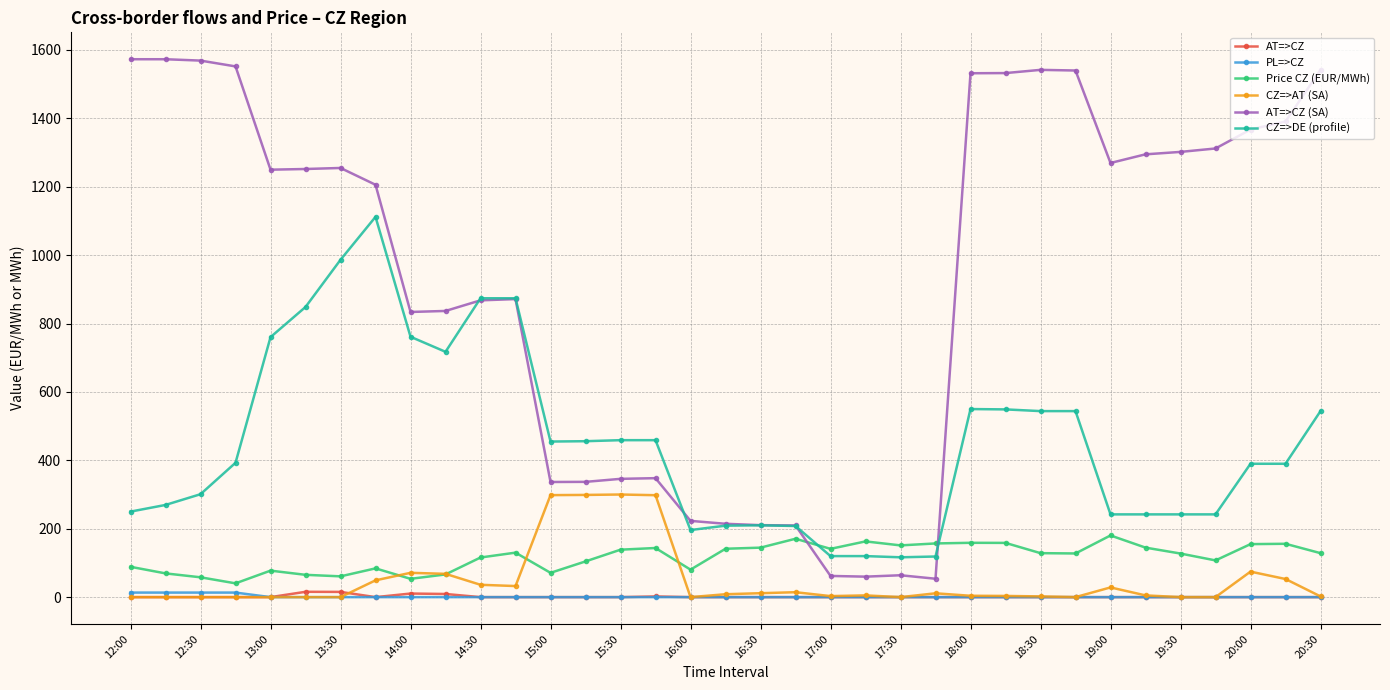

At how many categories does at least one series exceed 946?

19